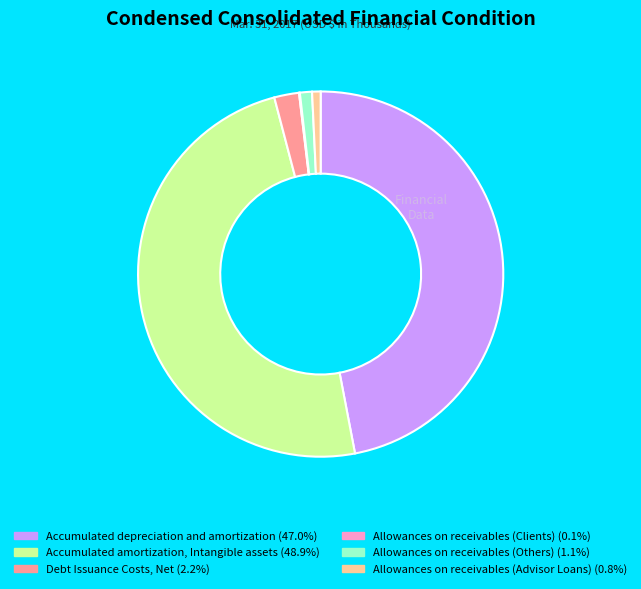

Is there a majority slice in this chart?

No